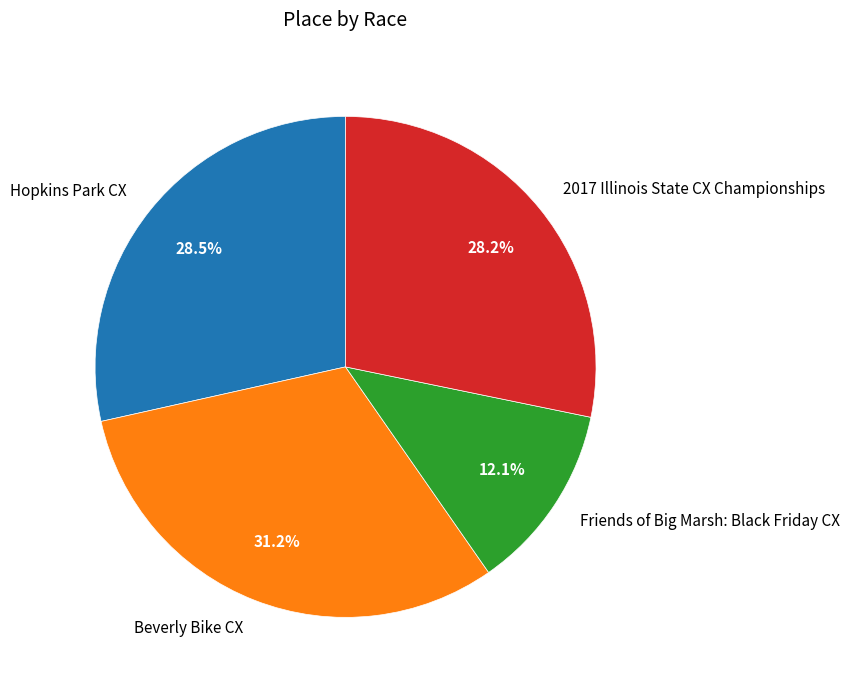

The 2017 Illinois State CX Championships slice represents 38% of the pie. True or false?

False